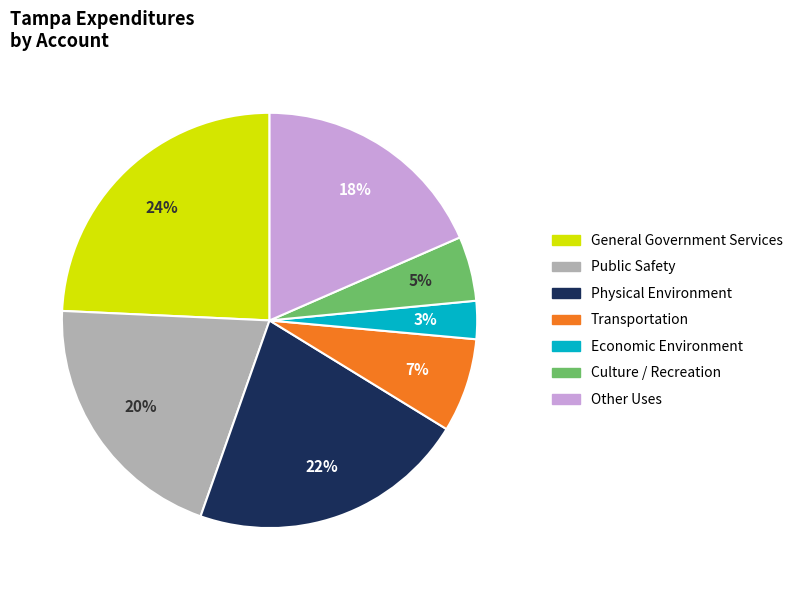

What percentage is the General Government Services slice, to the nearest percent?

24%